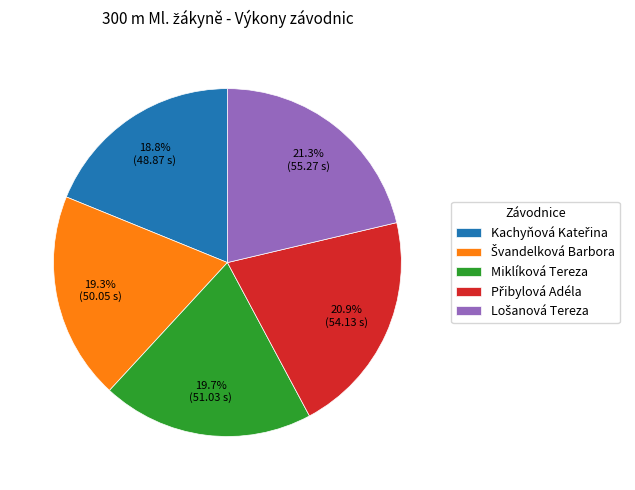

What portion of the pie excludes Miklíková Tereza?

80.3%